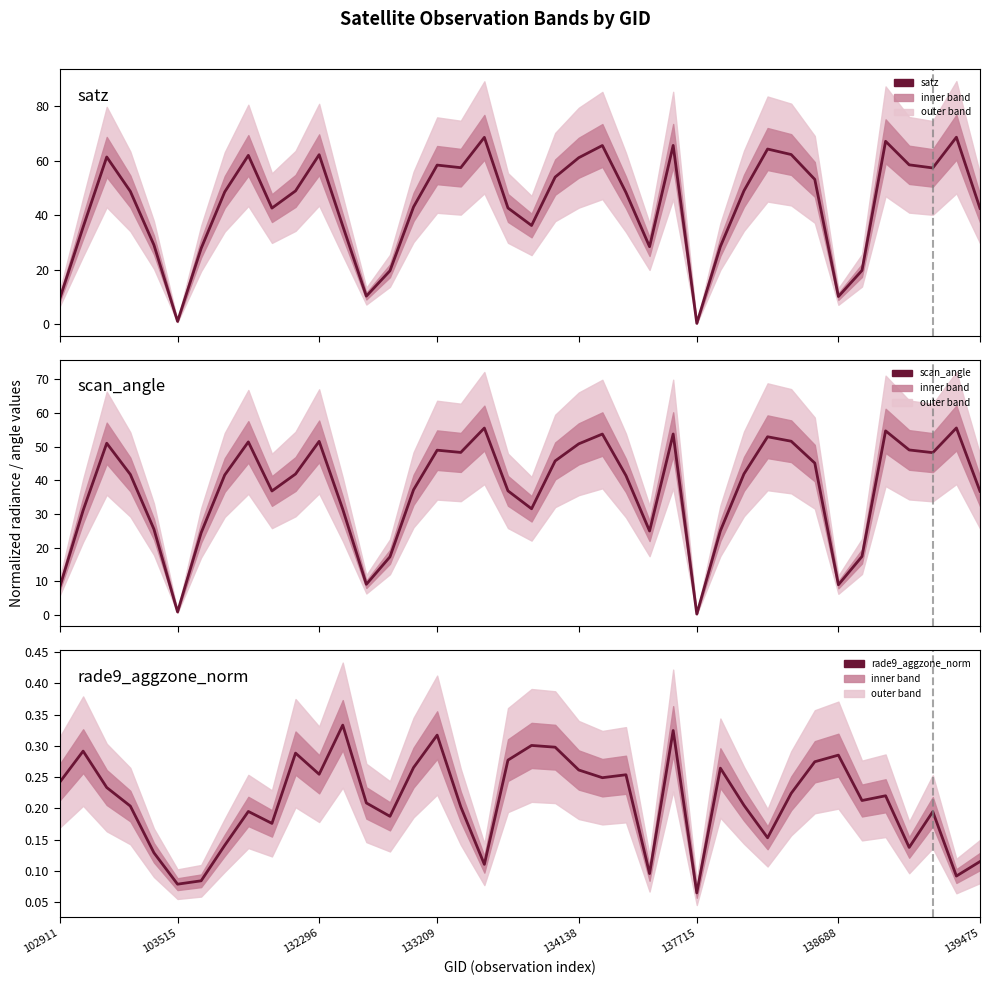

What position from the left is 37?

38